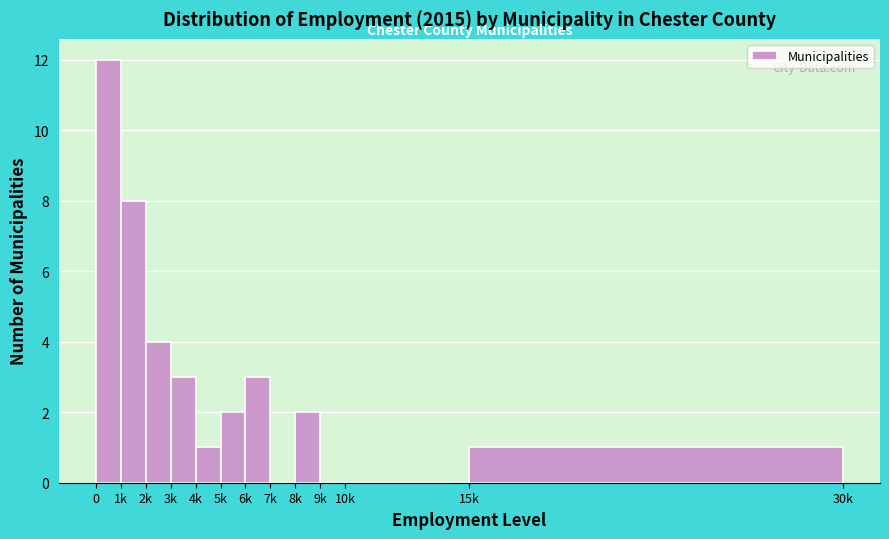

Reading left to right, transcribe all the data shown in this chart.

0=12	1k=8	2k=4	3k=3	4k=1	5k=2	6k=3	7k=0	8k=2	9k=0	10k=0	15k=1